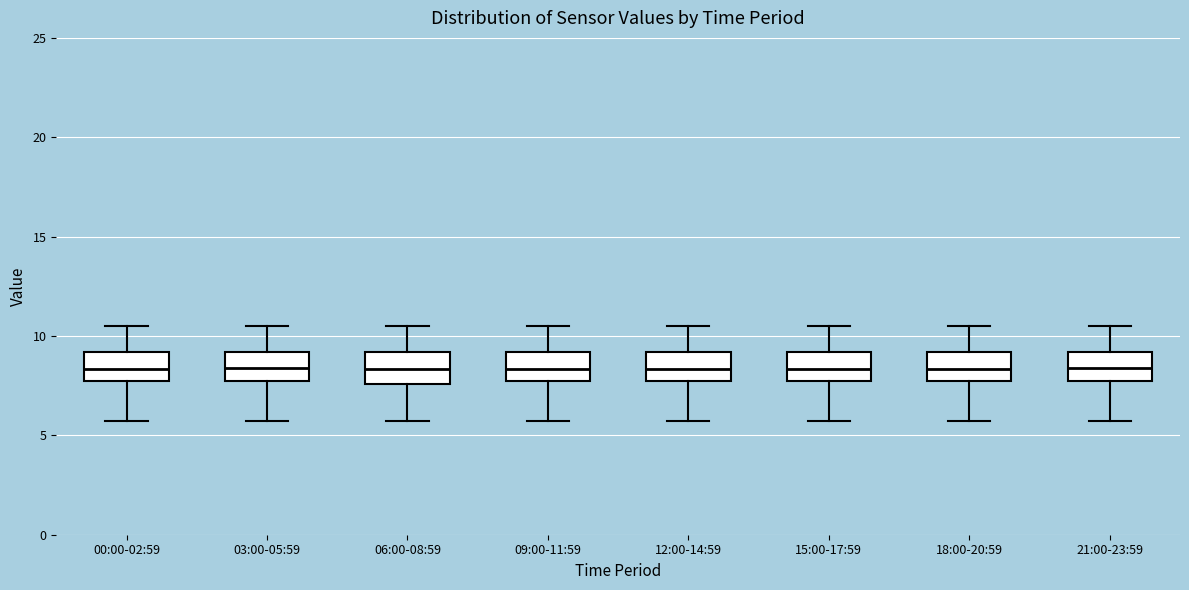

Where does the lower whisker of the box for 03:00-05:59 end on the y-axis? The values are not printed on the chart, so give them approximately, as read against the axis.

5.5